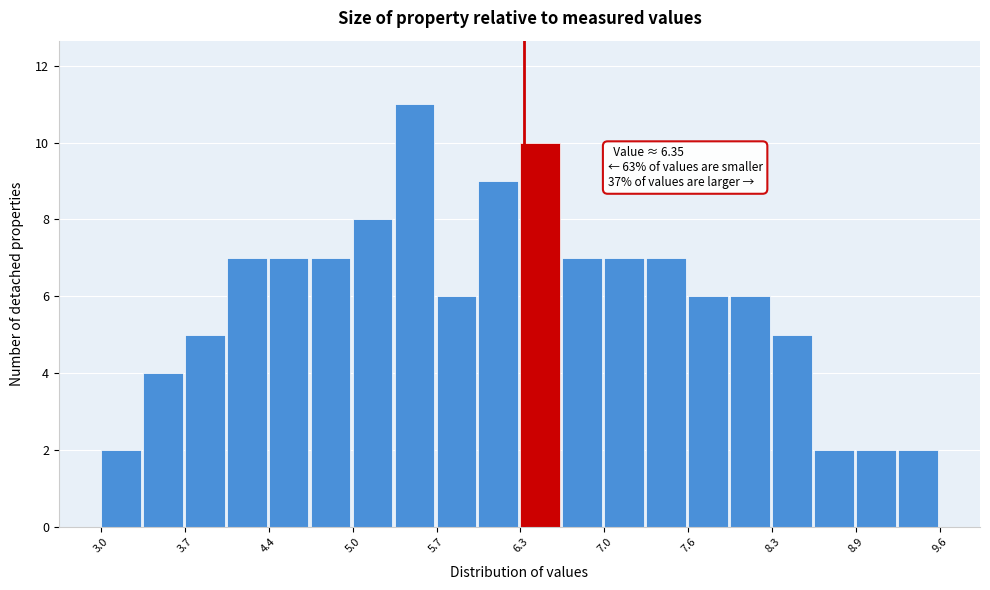

Read against the x-axis, roughly where is the centre of the tallest bar?

5.5